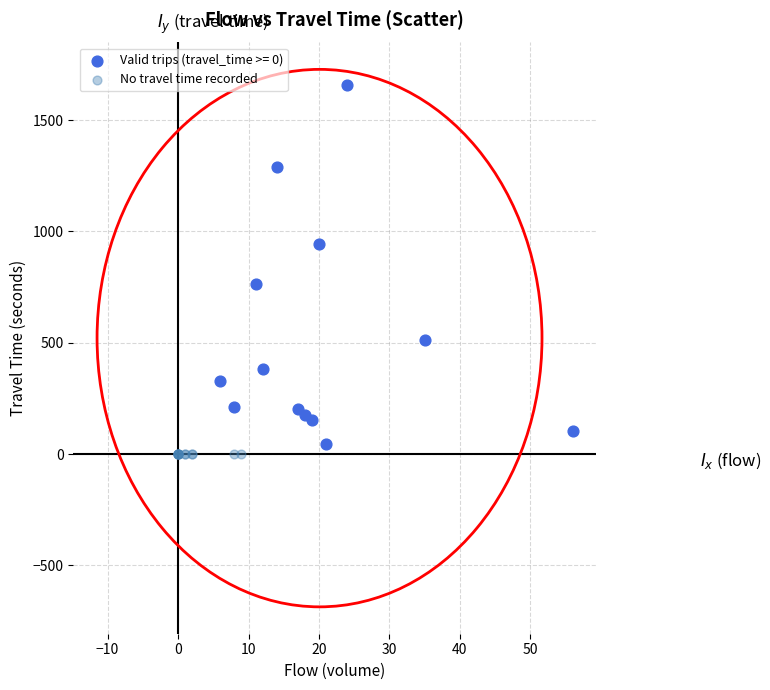

Which series reaches the maximum Y coordinate?

Valid trips (travel_time >= 0)